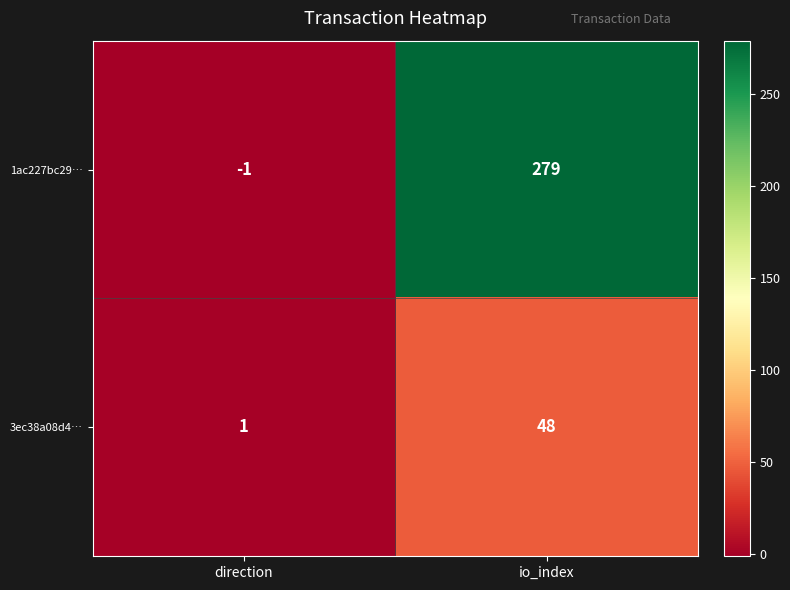

Reading left to right, extract all data points from this chart.

1ac227bc29…: -1	279
3ec38a08d4…: 1	48